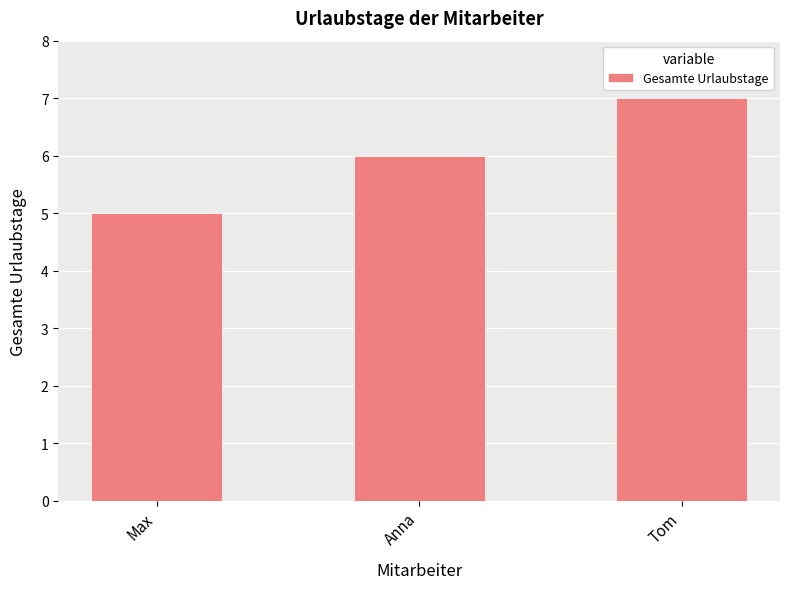

What is the average value?

6